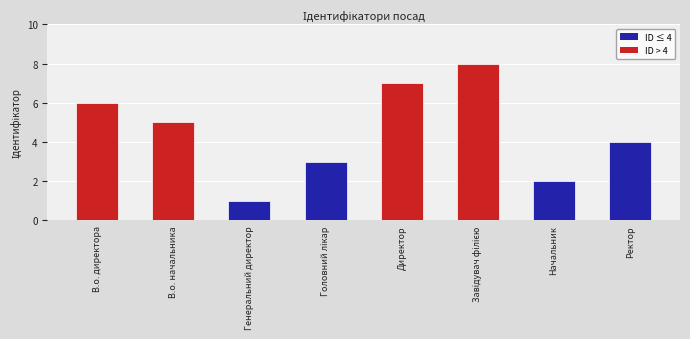

Count the number of categories in the chart.

8